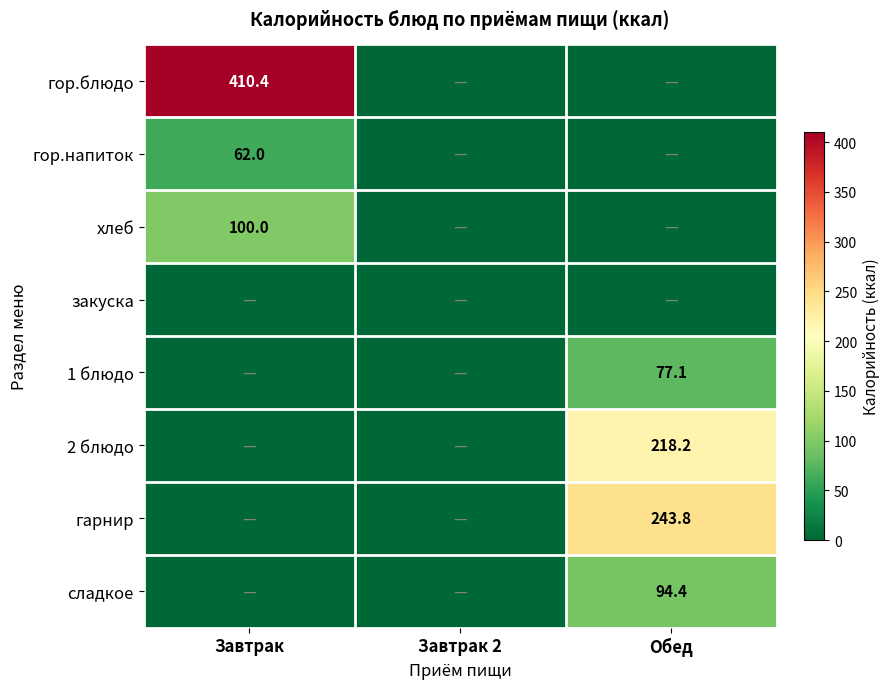

Is it true that хлеб equals 156.7 at Завтрак?

False